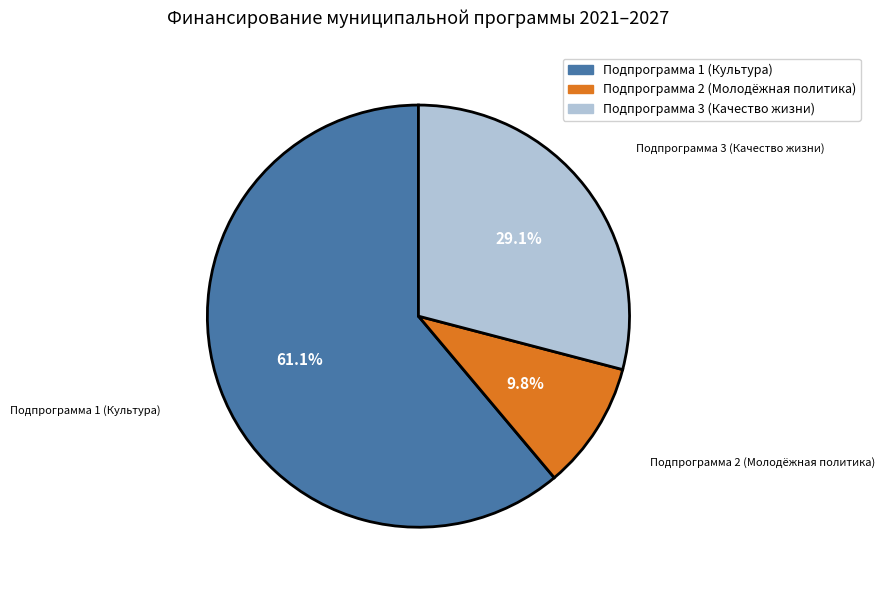

The Подпрограмма 1 slice represents 61% of the pie. True or false?

True